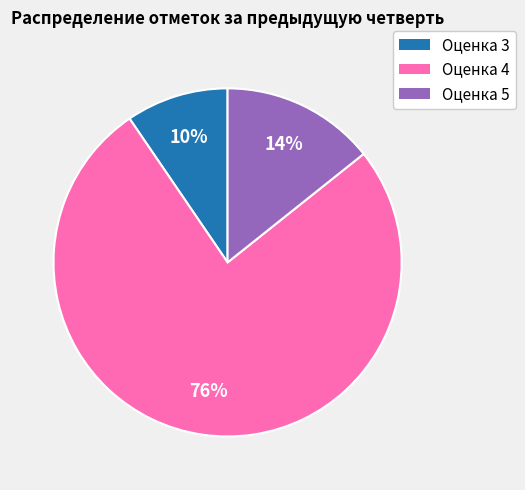

Does Оценка 5 represent more than half of the total?

No